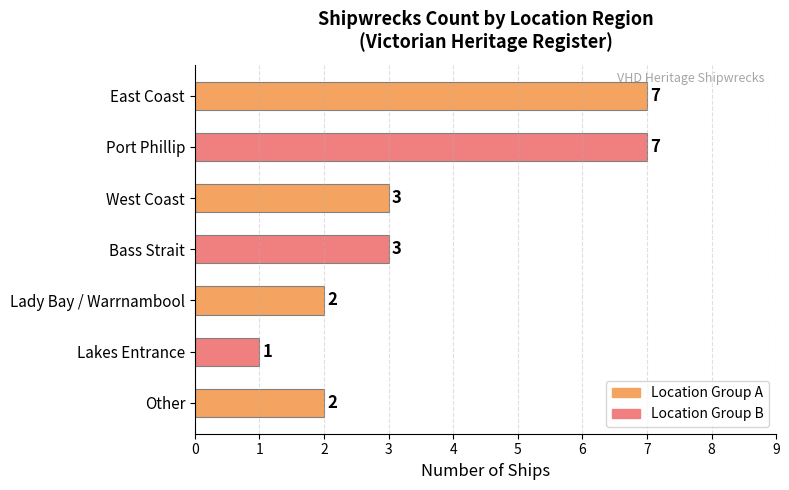

What is the sum of the values at Lady Bay / Warrnambool and Other?

4